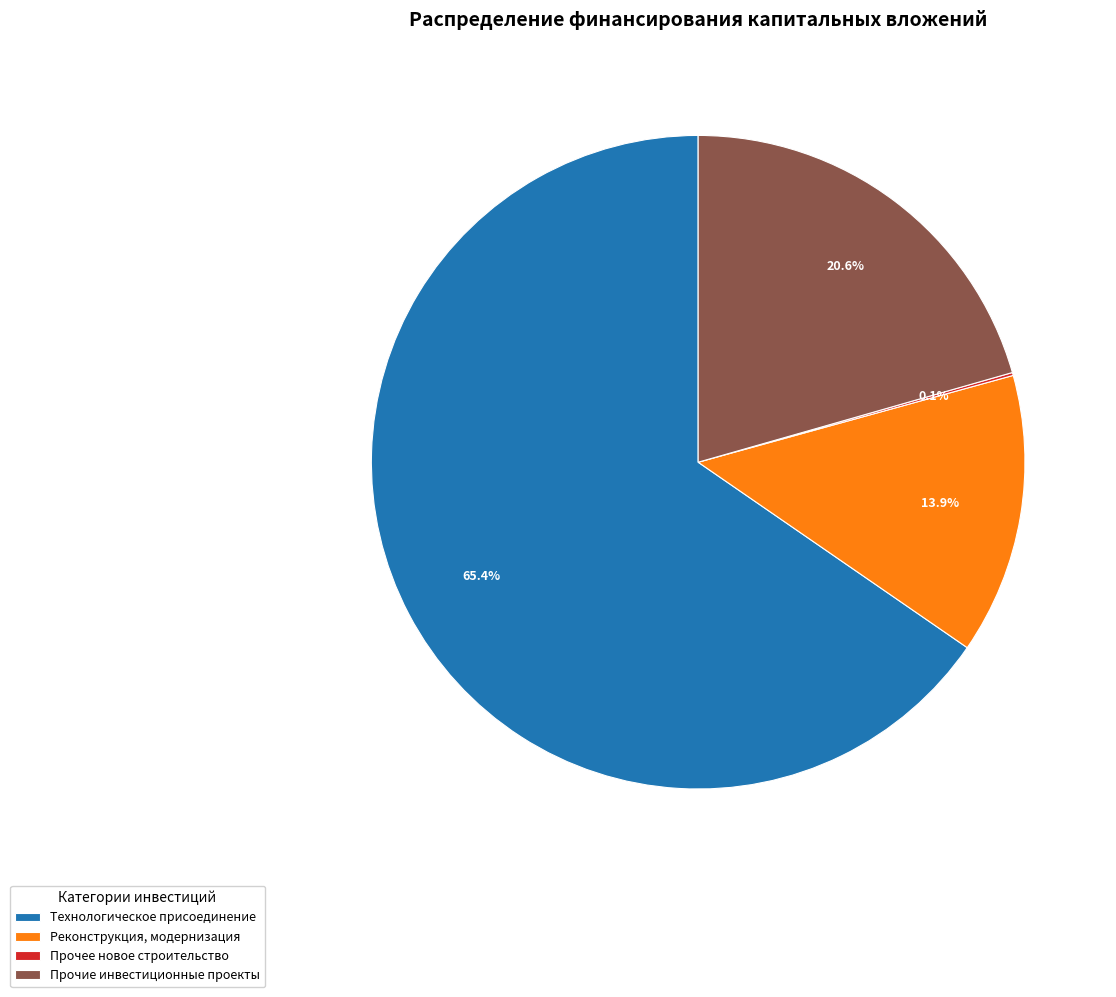

To the nearest percent, what percentage of the pie is Прочие инвестиционные проекты?

21%